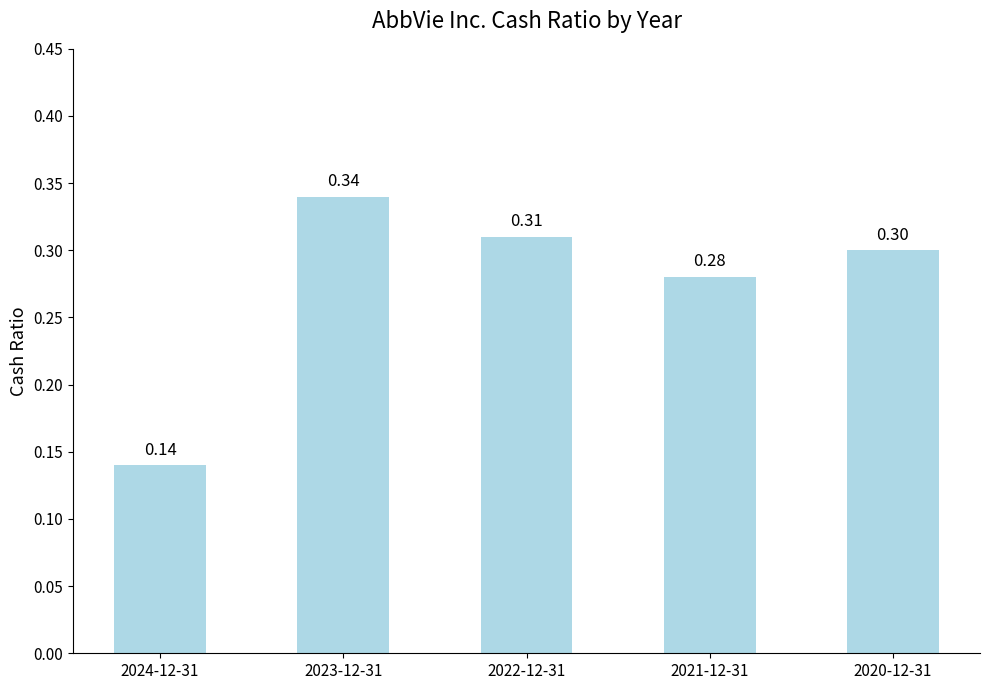

What is the value of the 5th bar from the left?

0.3